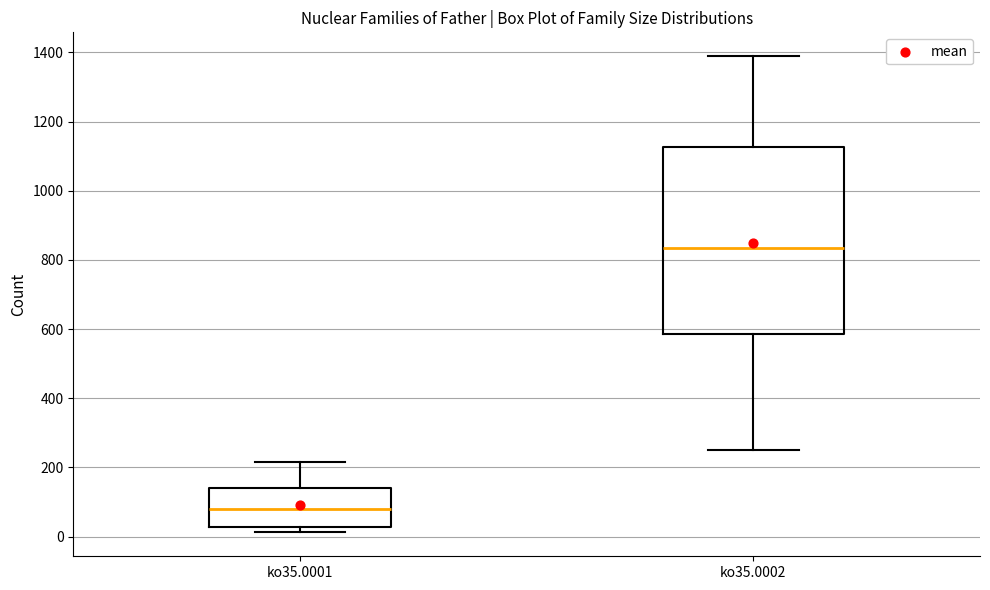

Which box is the tallest, from its lower edge to its upper edge?

ko35.0002